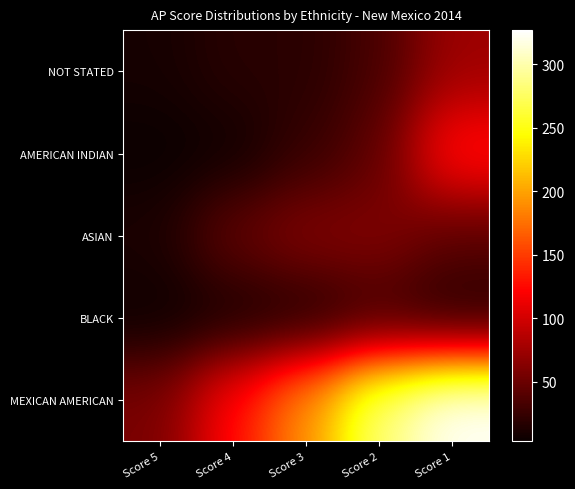

What is the average value of the MEXICAN AMERICAN series?

197